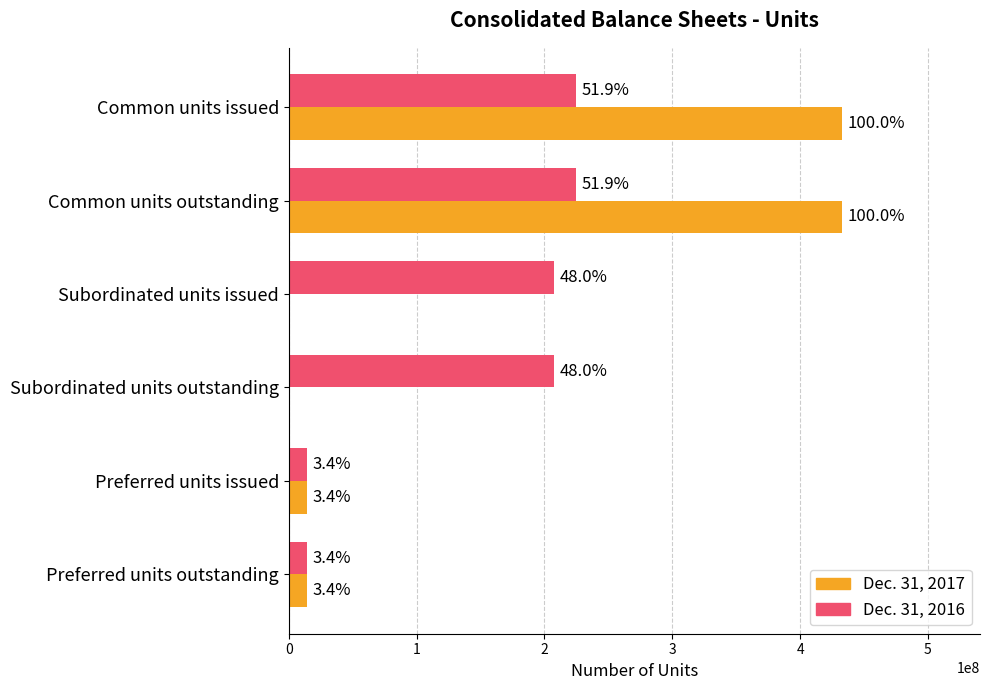

What are all the series names shown in the legend?

Dec. 31, 2017, Dec. 31, 2016